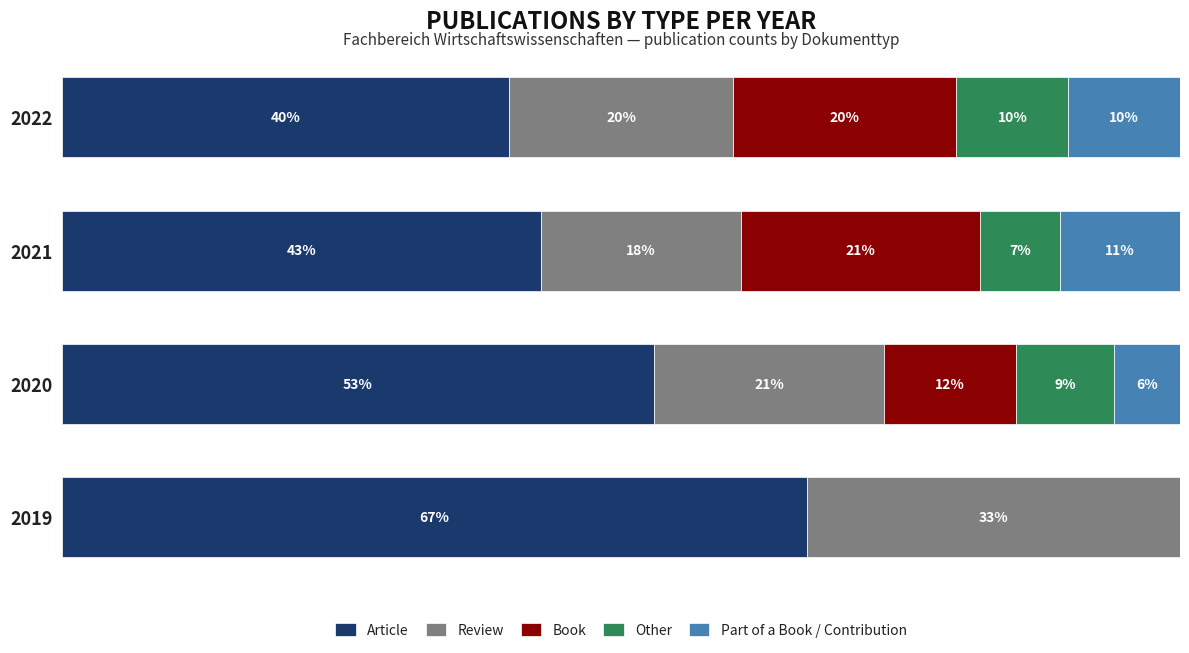

What is the sum of all Review values?

91.8